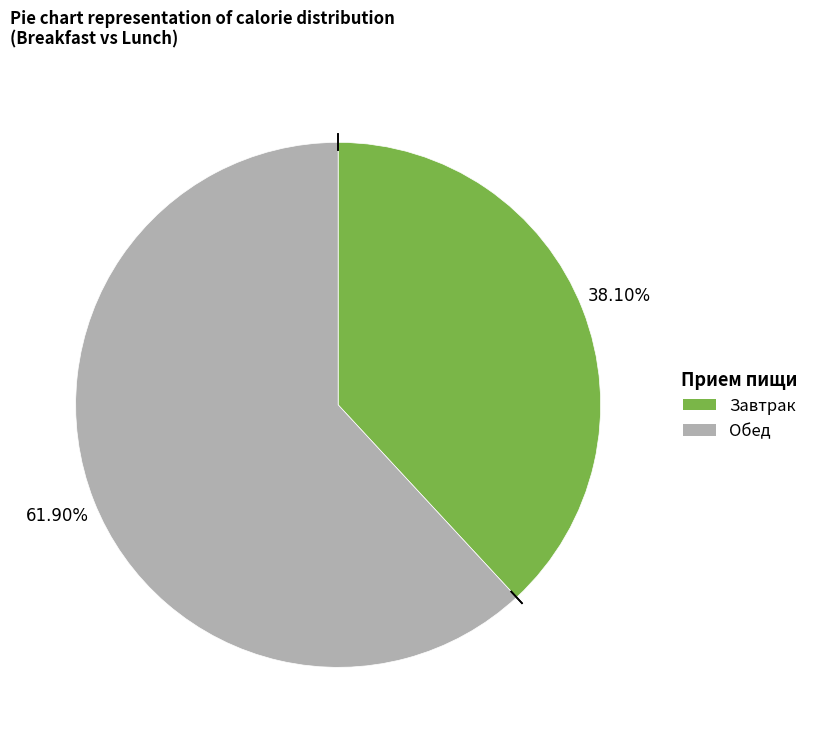

How many slices are in this pie chart?

2